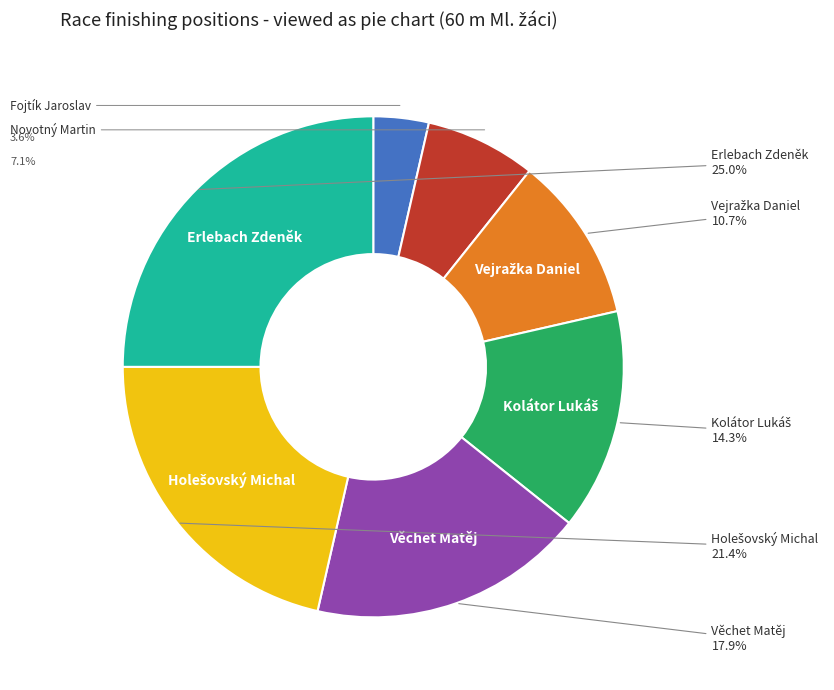

Between Kolátor Lukáš and Věchet Matěj, which is larger?

Věchet Matěj